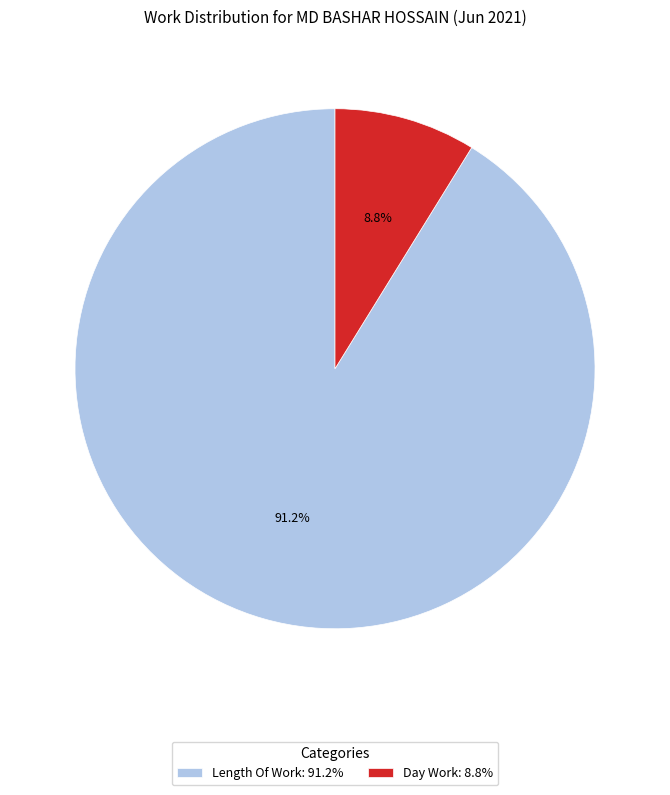

Does any single category account for the majority?

Yes